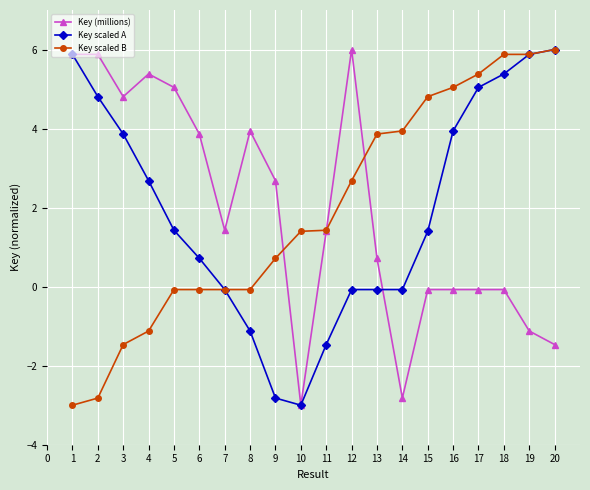

What is the lowest value of the Key scaled A series?

-3.0